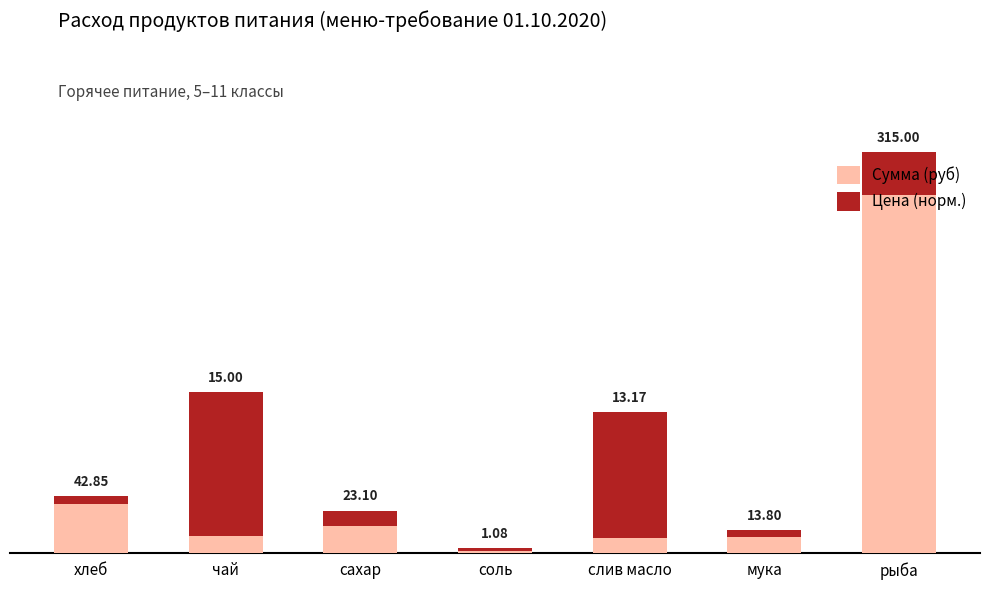

At which category is the sum across all series the highest?

рыба